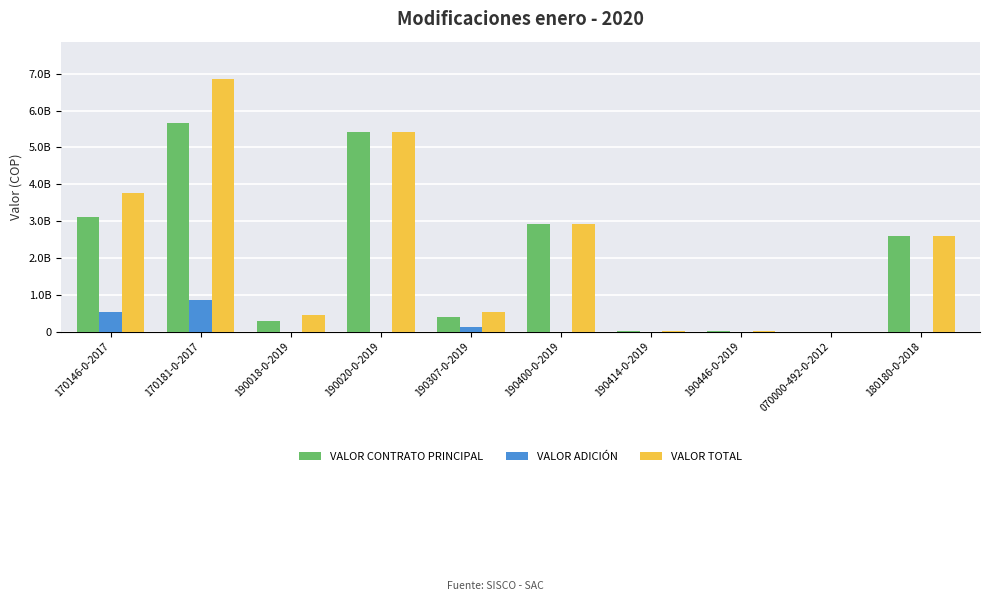

Which has a higher value, 170146-0-2017 or 190414-0-2019?

170146-0-2017